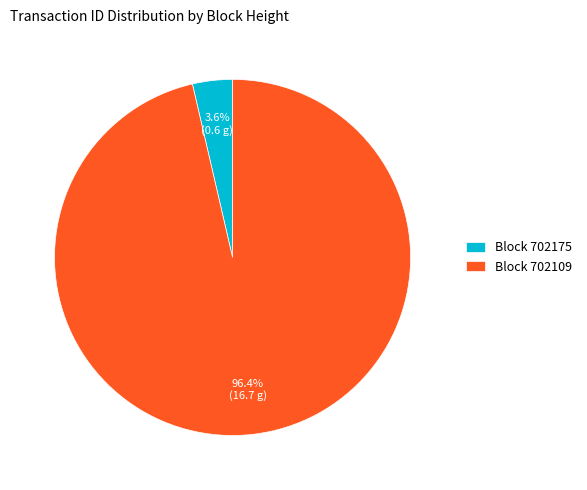

Which category has the smallest portion of the pie?

Block 702175